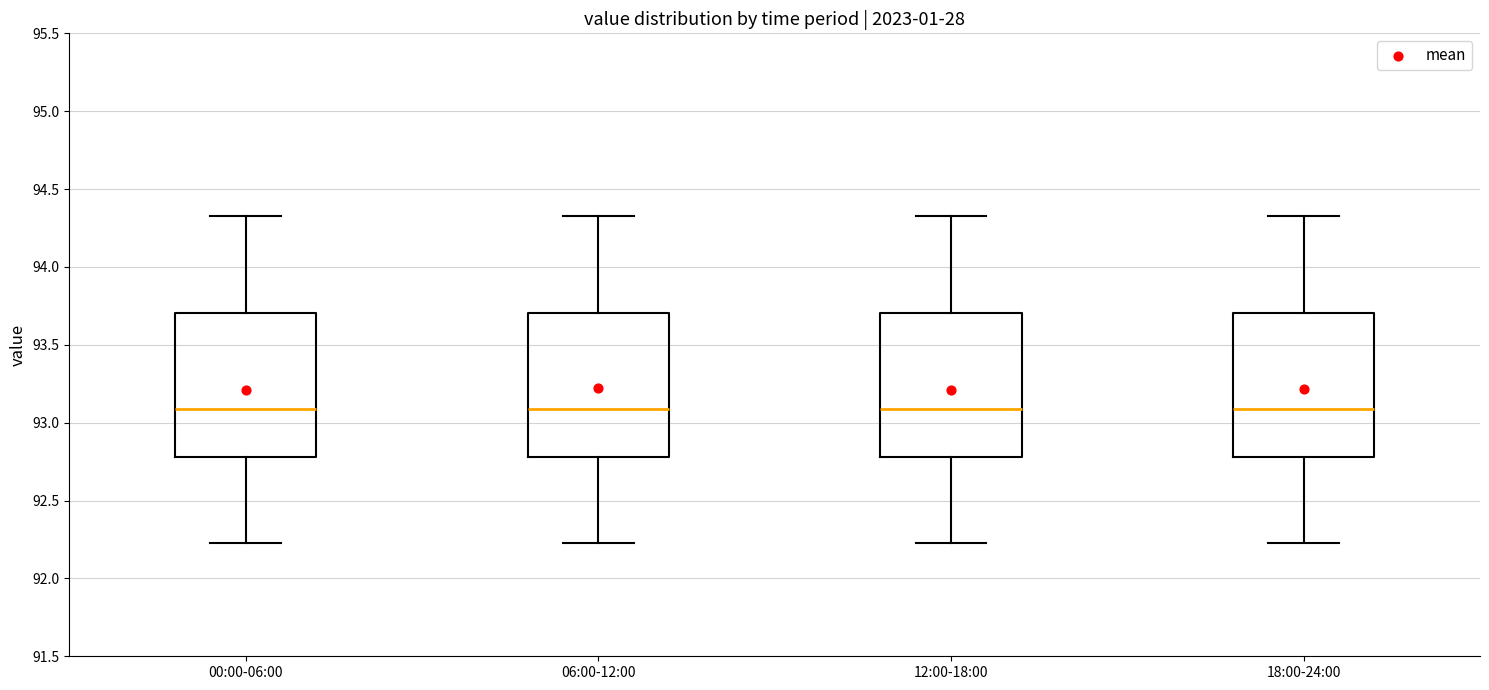

Reading left to right, read every box against the y-axis: the position of its median line, the range the box covers, and the ends of its whiskers. The values are not printed on the chart, so give them approximately, as read against the axis.

00:00-06:00: median 93.10, box 92.80 to 93.70, whiskers 92.25 to 94.35
06:00-12:00: median 93.10, box 92.80 to 93.70, whiskers 92.25 to 94.35
12:00-18:00: median 93.10, box 92.80 to 93.70, whiskers 92.25 to 94.35
18:00-24:00: median 93.10, box 92.80 to 93.70, whiskers 92.25 to 94.35